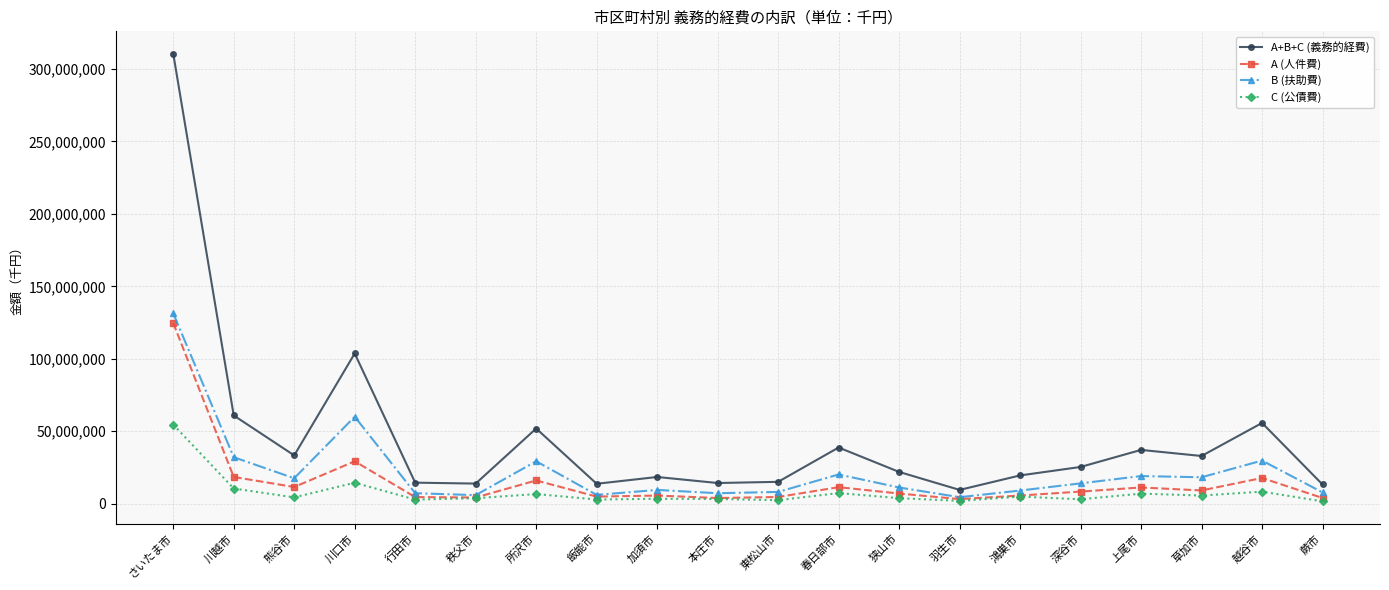

What is the value of the A (人件費) point at the 2nd from the left?

18398071